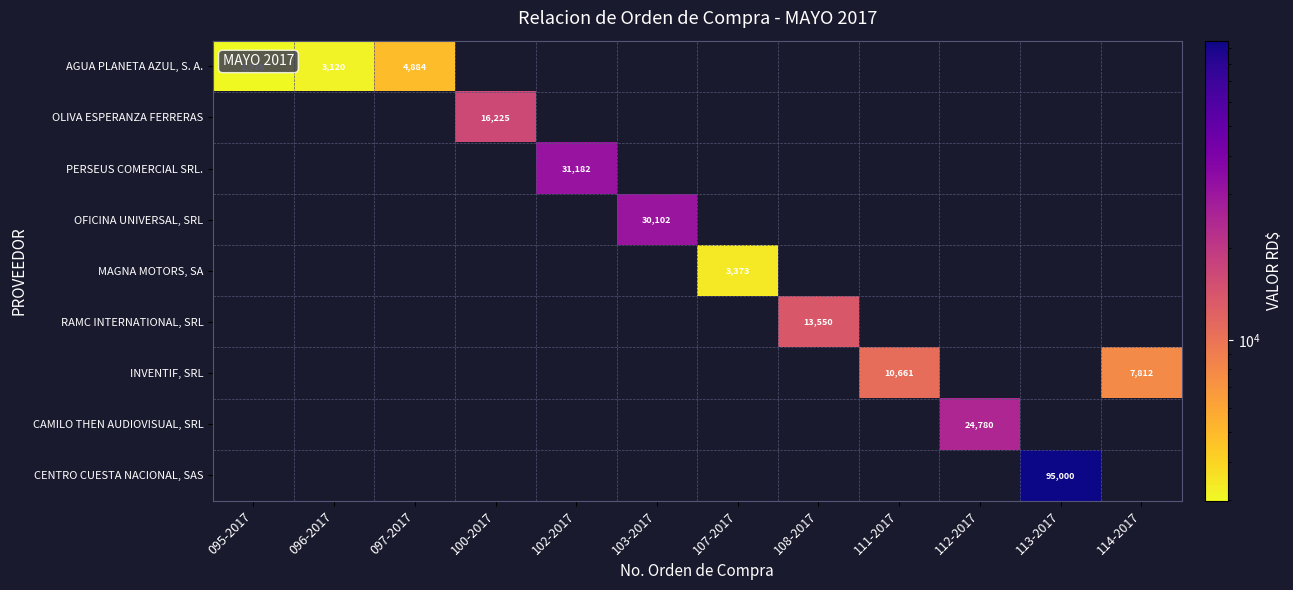

Is it true that AGUA PLANETA AZUL, S. A. equals 7228 at 097-2017?

False